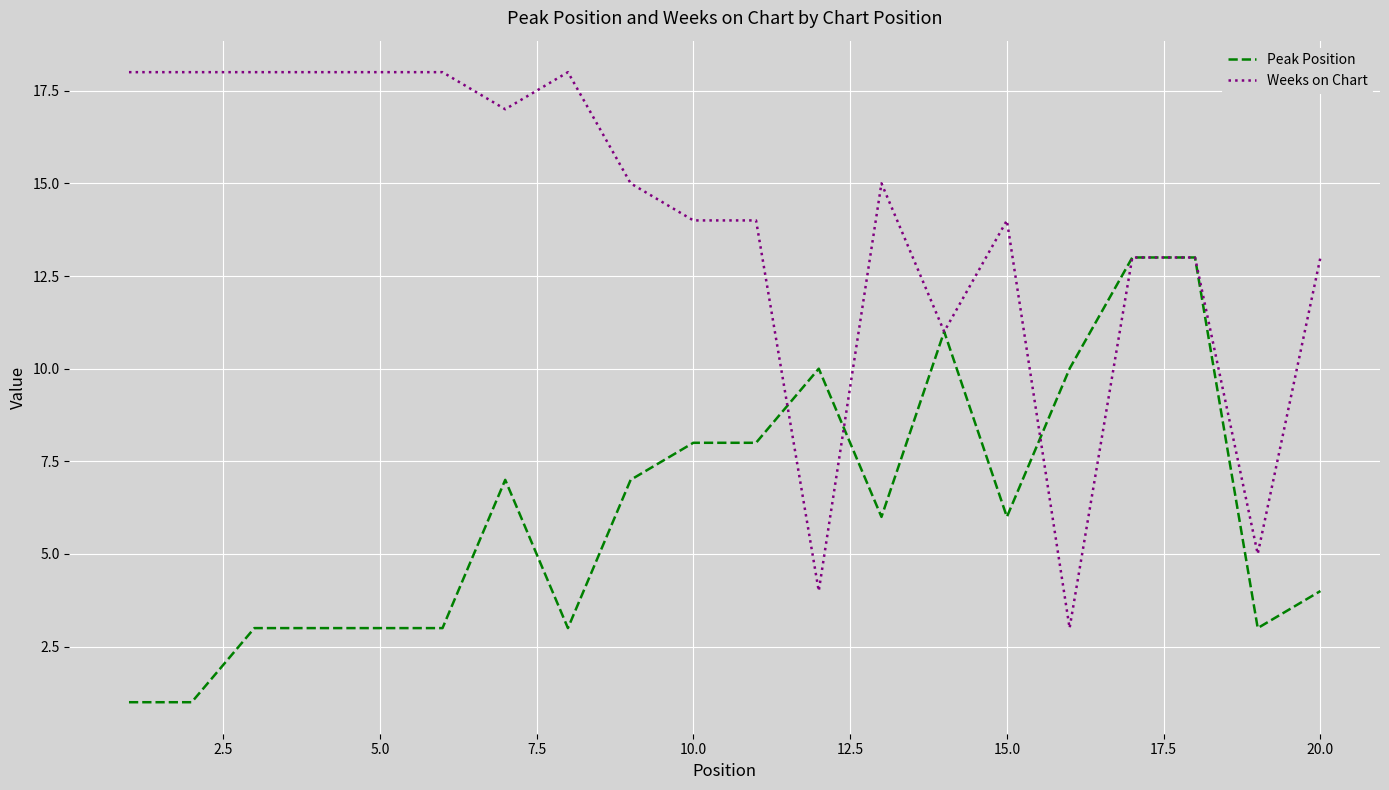

Which series has the largest range (max minus min)?

Weeks on Chart